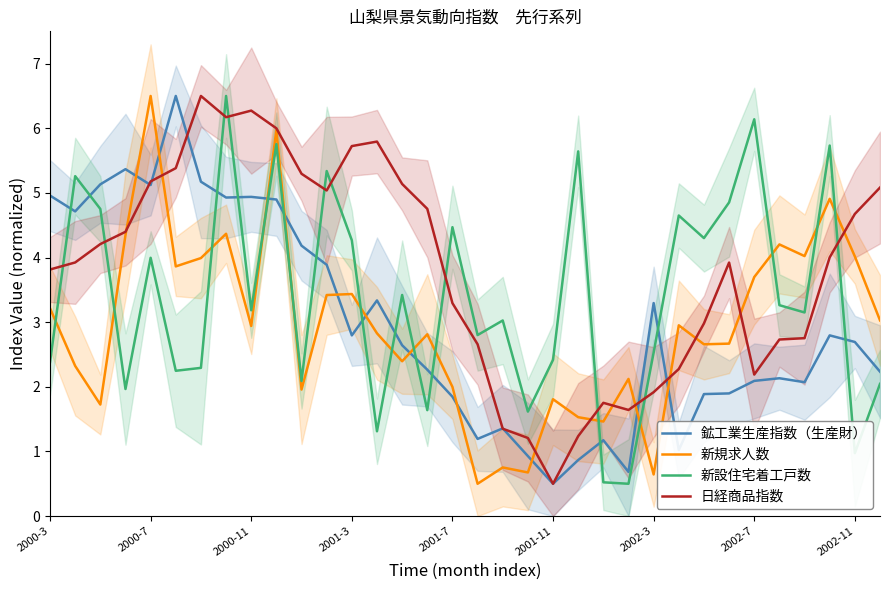

How many categories are shown in the chart?

34